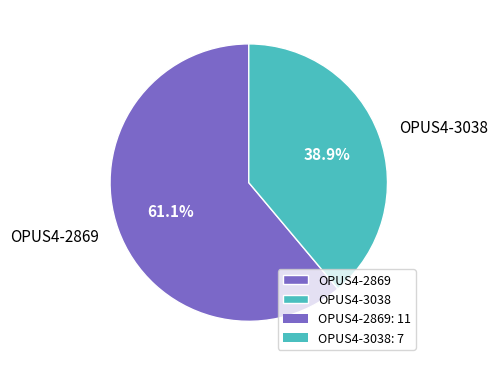

Combined, do OPUS4-3038 and OPUS4-2869 account for over 50%?

Yes